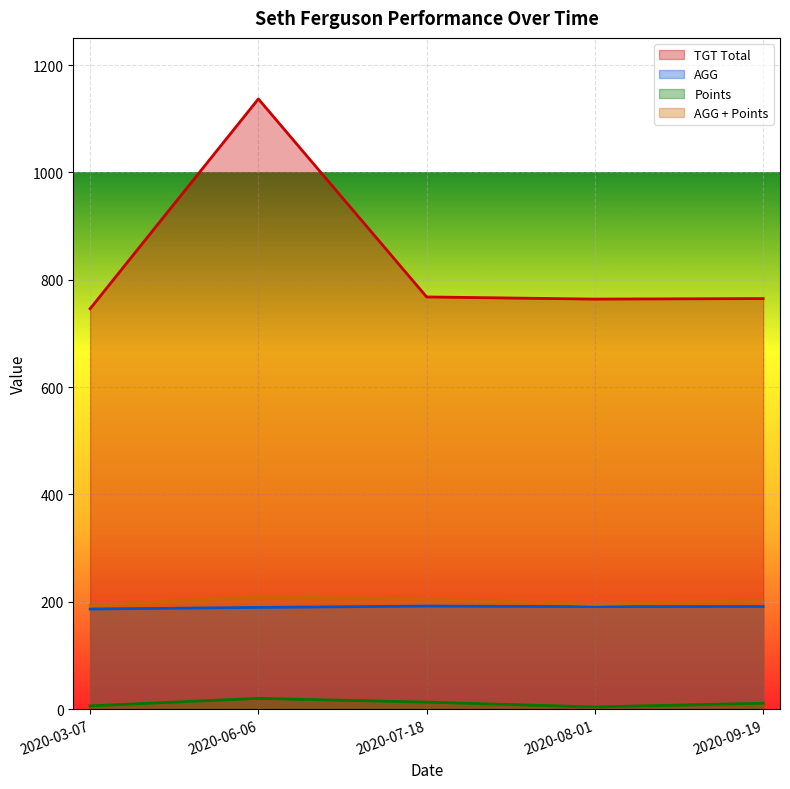

List the series in order of their peak value, highest first.

TGT Total, AGG + Points, AGG, Points